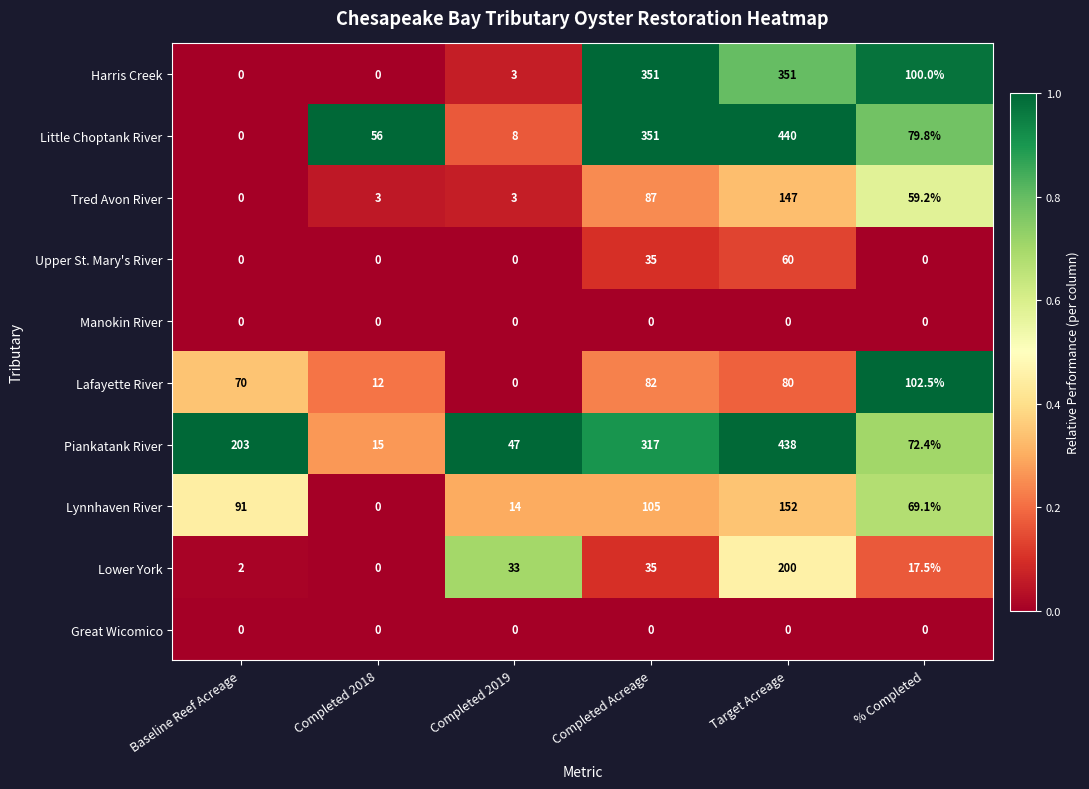

How many data points does each series have?

6